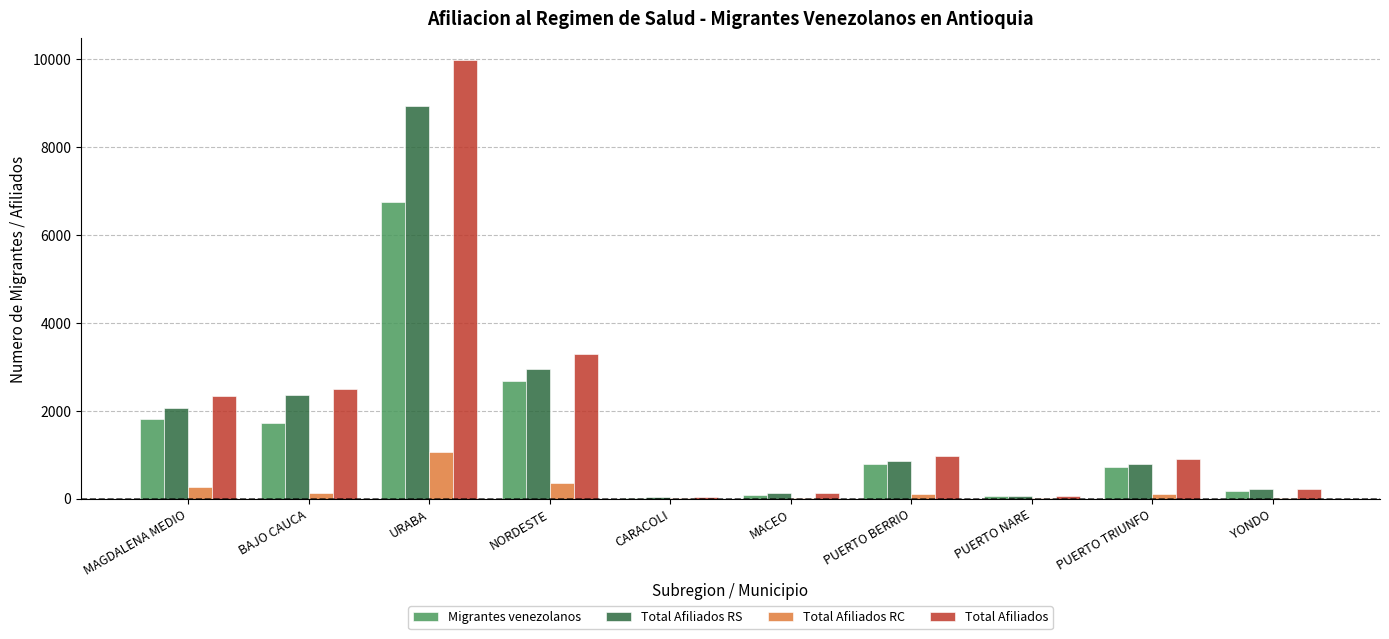

Is the value of Migrantes venezolanos at PUERTO NARE greater than the value of Total Afiliados RS at PUERTO TRIUNFO?

No